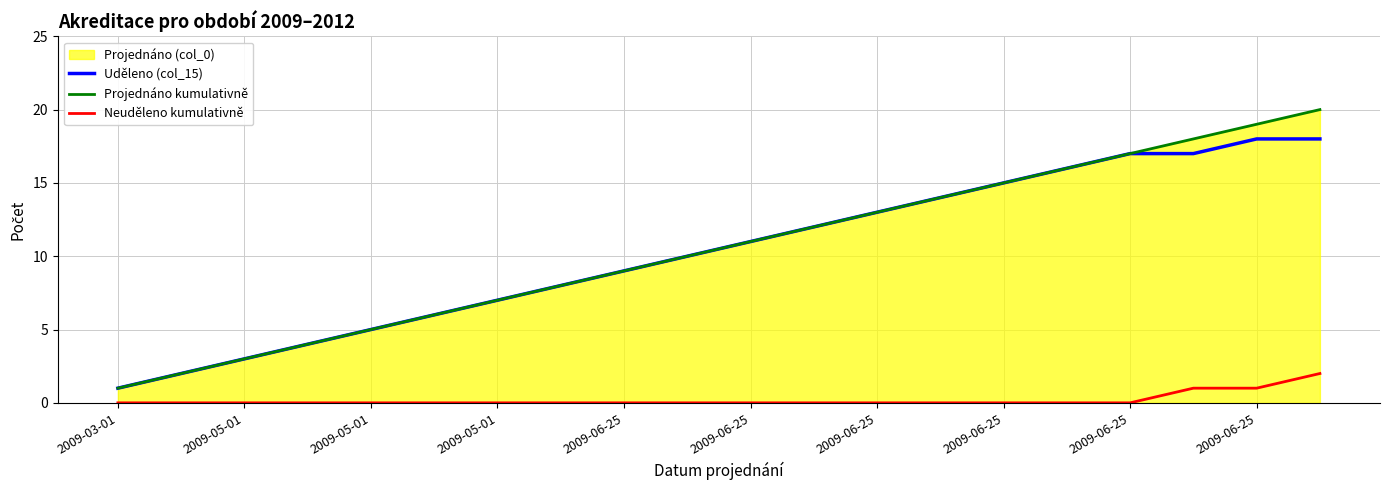

What is the sum of all Uděleno (col_15) values?

206